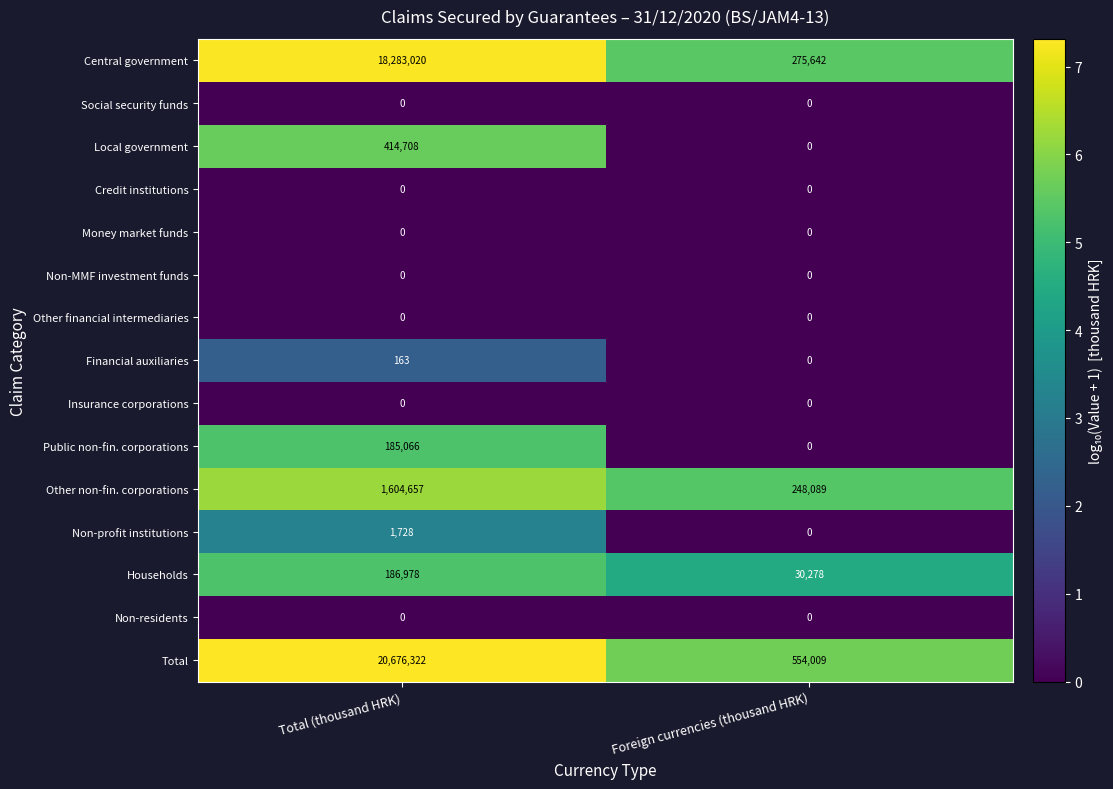

At which category is the sum across all series the highest?

Total (thousand HRK)